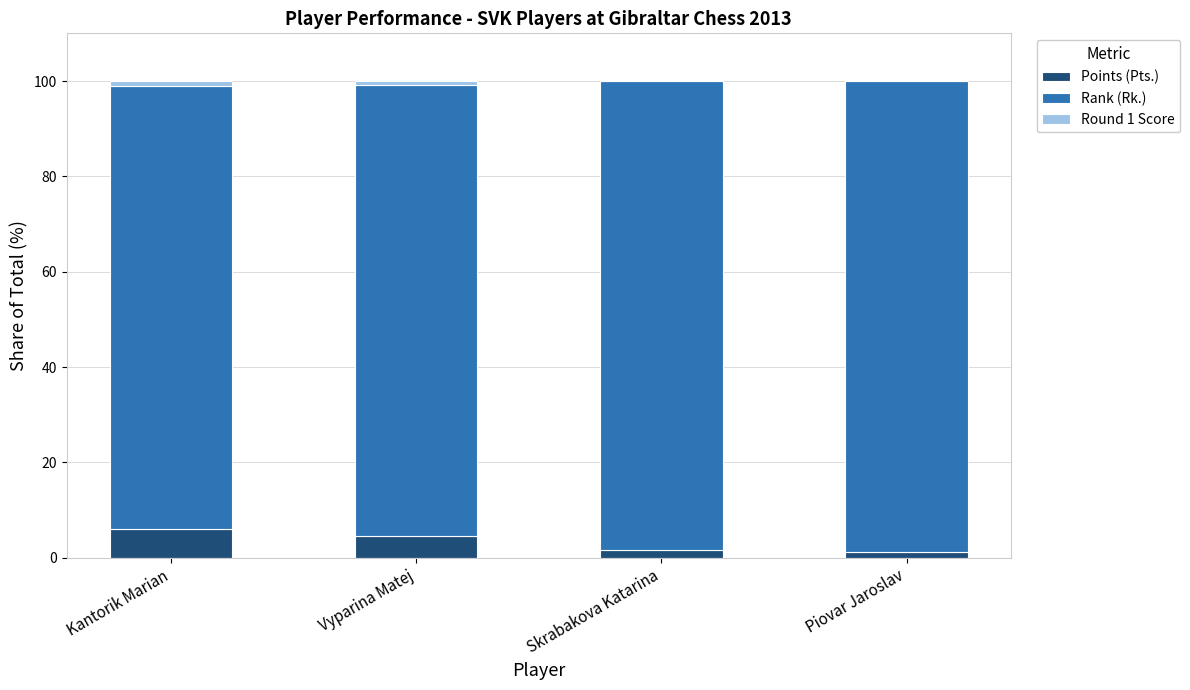

Where is Points (Pts.) nearest to the value 3?

Skrabakova Katarina